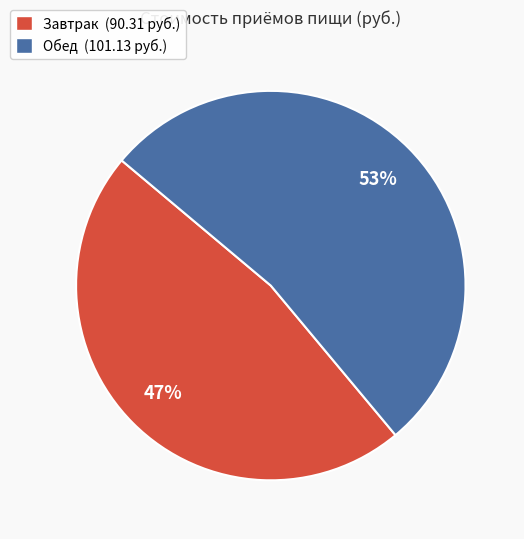

Is the sum of Обед and Завтрак greater than half?

Yes